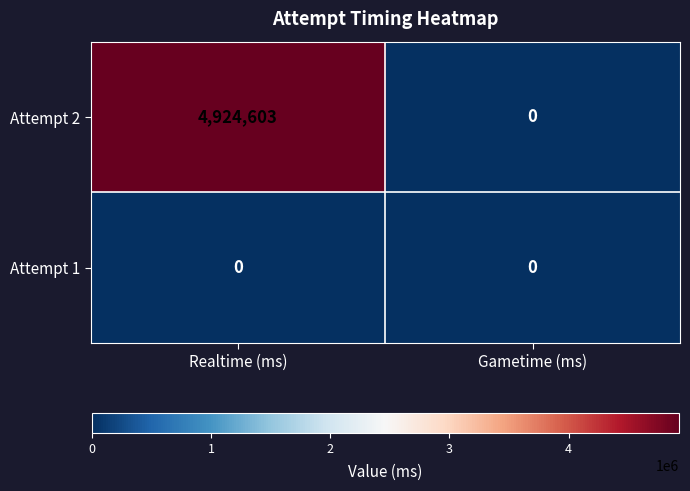

Reading left to right, what are all the values shown in this chart?

Attempt 2: 4924603	0
Attempt 1: 0	0